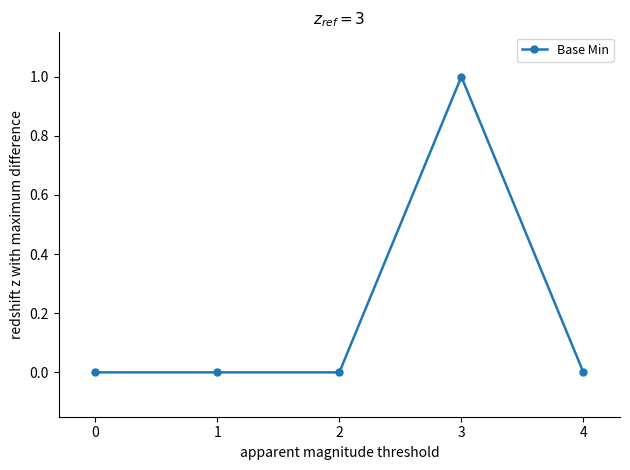

Reading right to left, list all the values displayed in this chart.

4=0	3=1	2=0	1=0	0=0